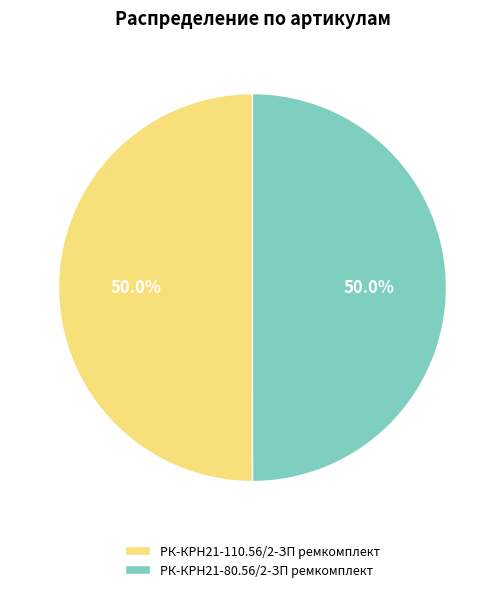

Is it true that РК-КРН21-80.56/2-ЗП ремкомплект is 44% of the pie?

False